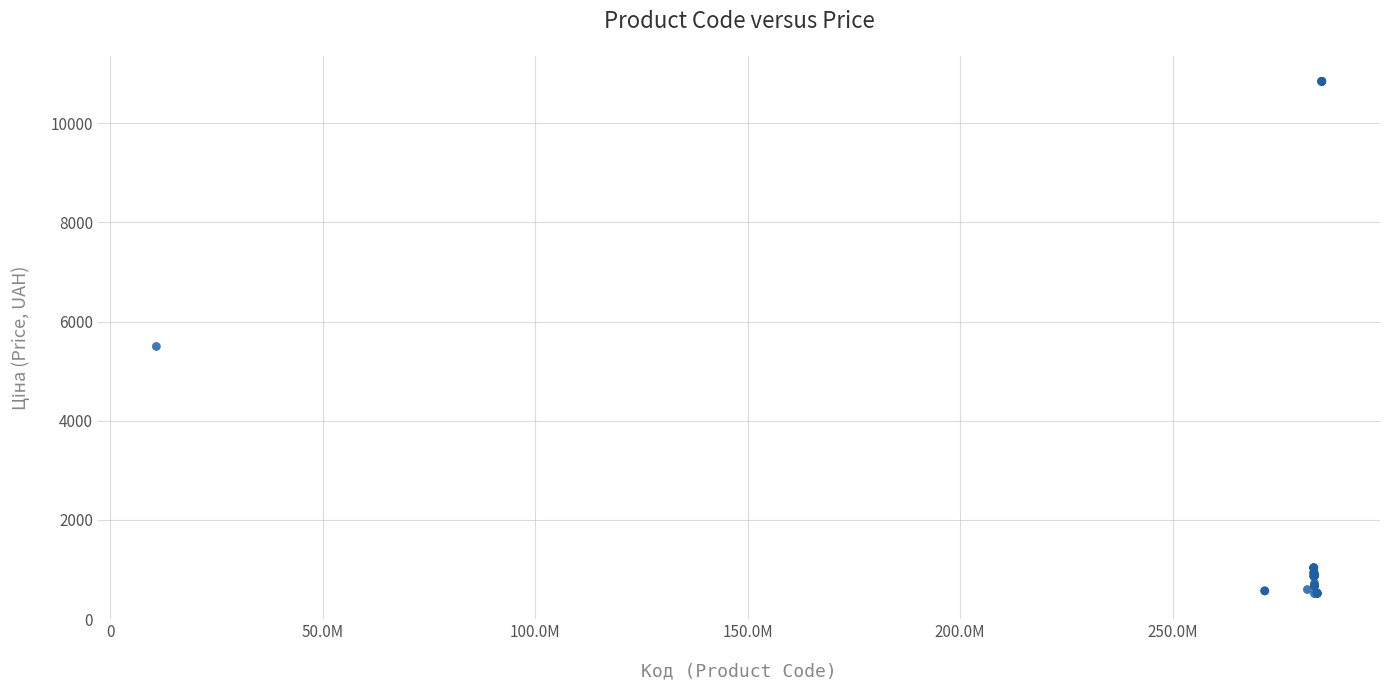

What Y value in the scatter plot is closest to 5677?

5497.3